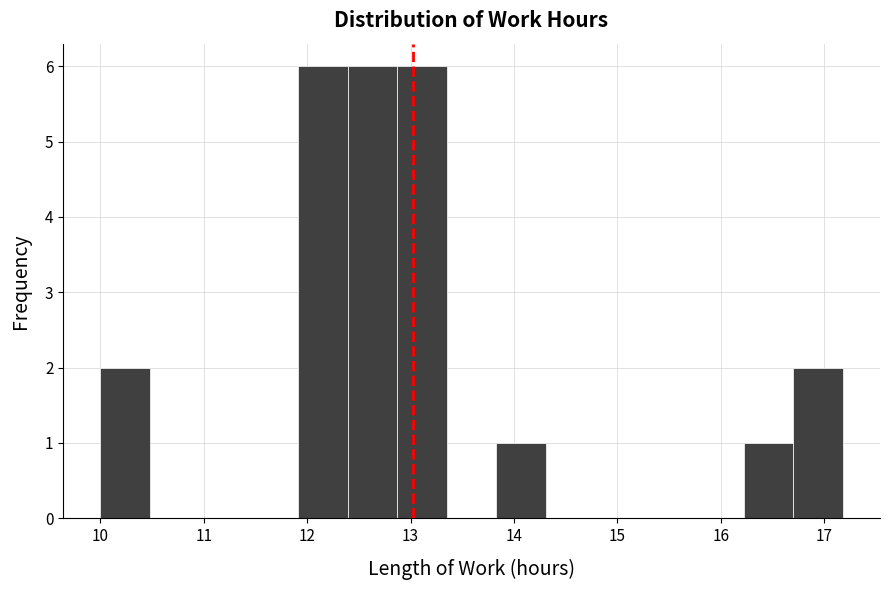

Reading left to right, transcribe this chart: for each bar, give the range it covers on the x-axis and its height. Neither the bar edges nor the heights are printed on the chart, so give them approximately, as read against the axes.

10.0 to 10.5: 2
10.5 to 11.0: 0
11.0 to 11.4: 0
11.4 to 11.9: 0
11.9 to 12.4: 6
12.4 to 12.9: 6
12.9 to 13.4: 6
13.4 to 13.8: 0
13.8 to 14.3: 1
14.3 to 14.8: 0
14.8 to 15.3: 0
15.3 to 15.7: 0
15.7 to 16.2: 0
16.2 to 16.7: 1
16.7 to 17.2: 2